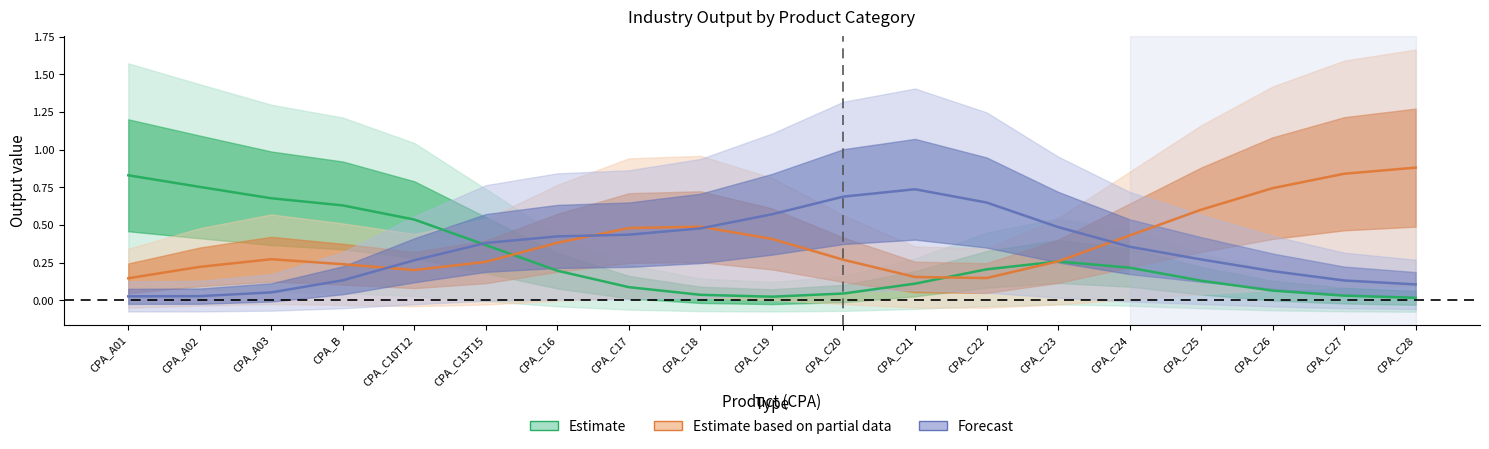

What is the maximum value for Estimate based on partial data?

0.9